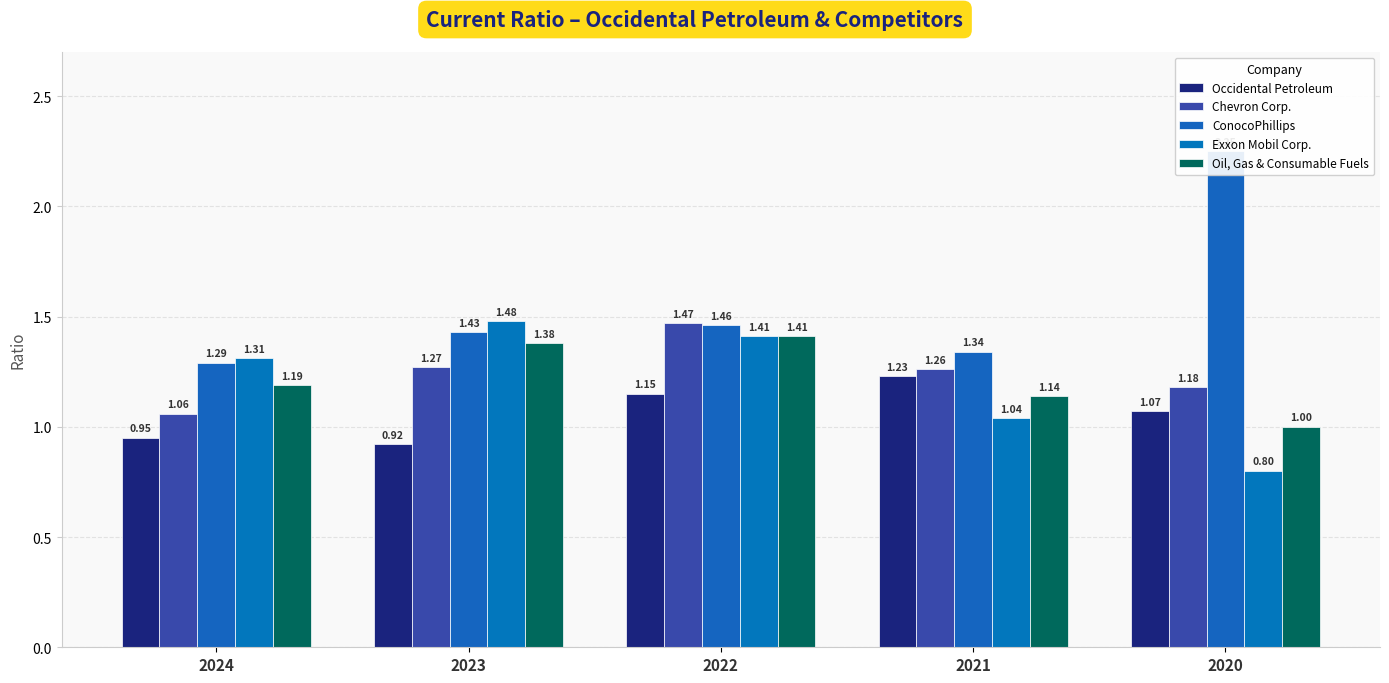

How many bars are there in total?

25